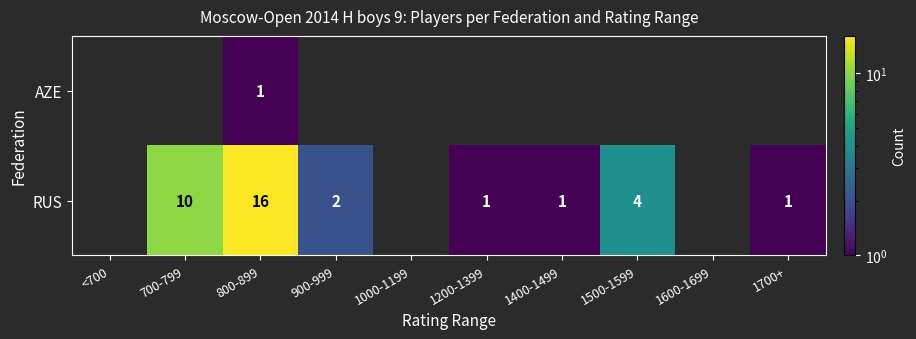

What is the difference between the highest and lowest values at 800-899?

15